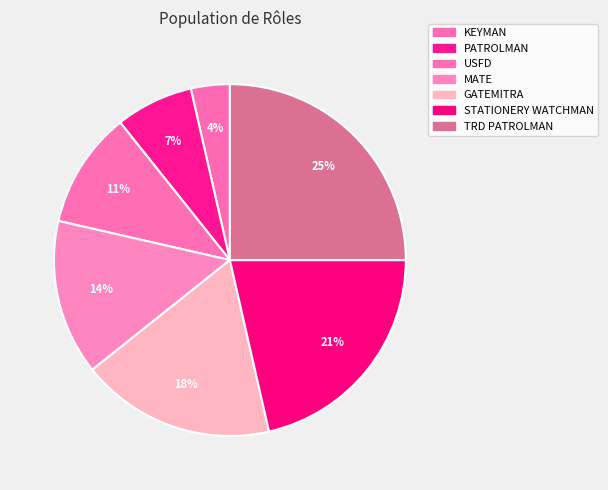

How many segments does this pie chart have?

7